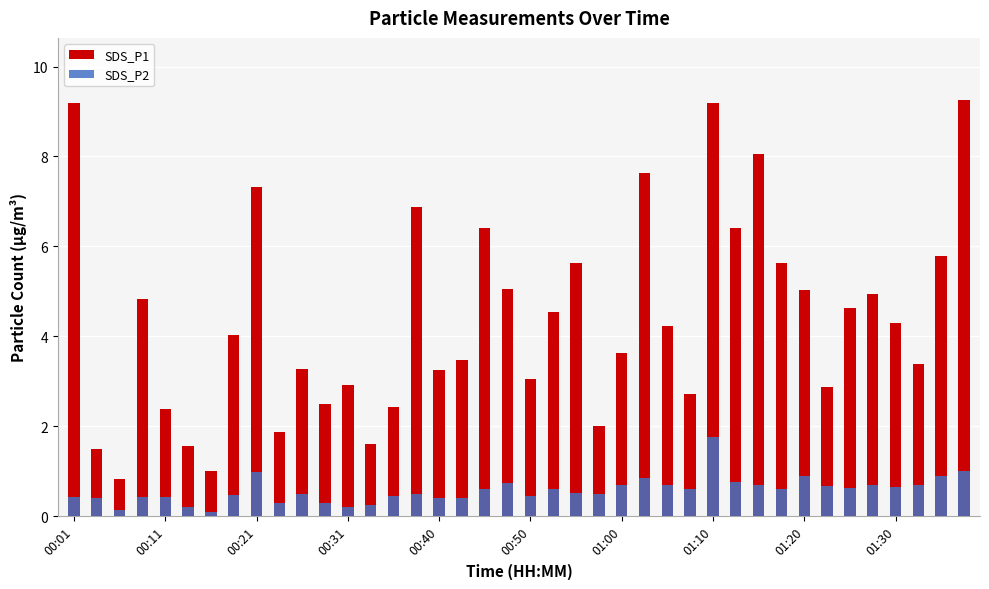

At which category does the chart reach its peak across all series?

39